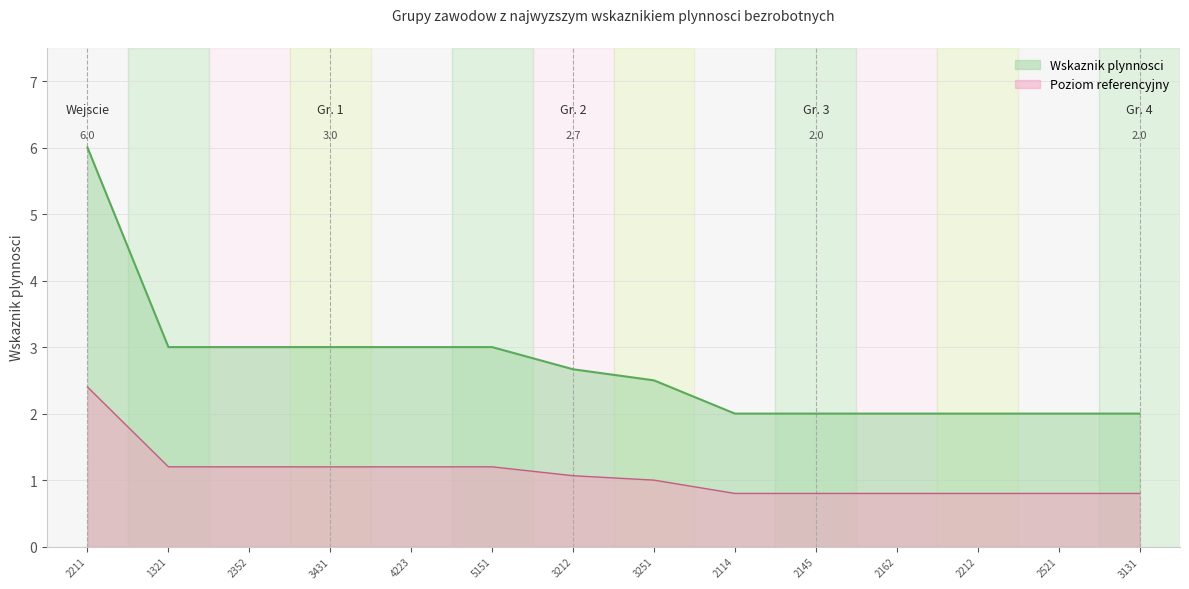

Reading left to right, what are all the values shown in this chart?

2211=6.0	1321=3.0	2352=3.0	3431=3.0	4223=3.0	5151=3.0	3212=2.7	3251=2.5	2114=2.0	2145=2.0	2162=2.0	2212=2.0	2521=2.0	3131=2.0